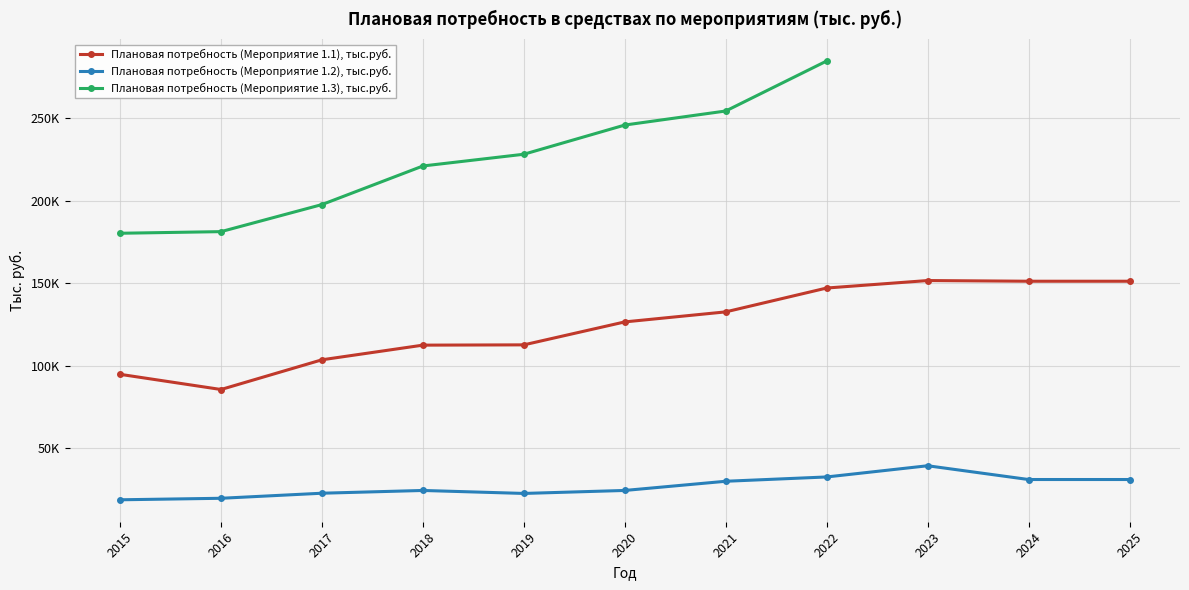

At how many categories does at least one series exceed 20644?

11